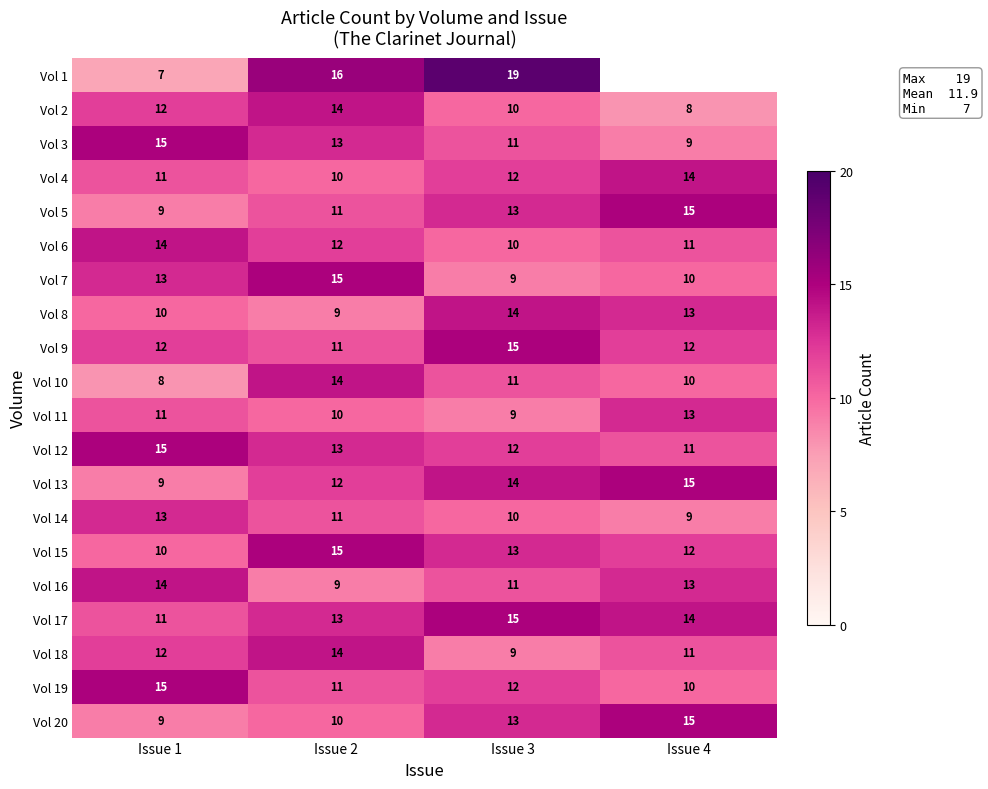

Is it true that Vol 20 equals 13 at Issue 3?

True